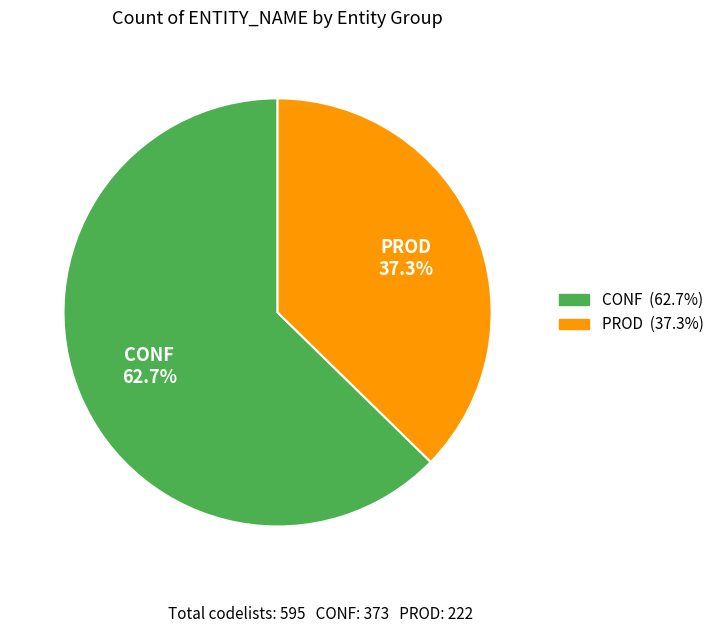

What percentage is the CONF slice, to the nearest percent?

63%